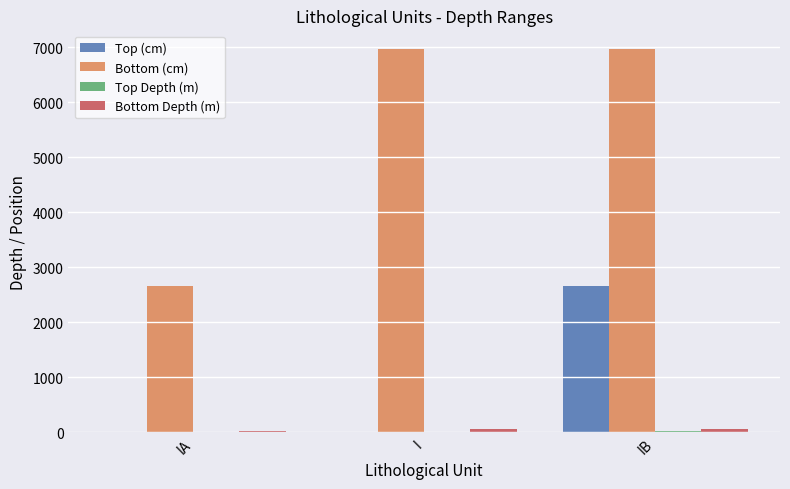

How many categories are shown in the chart?

3